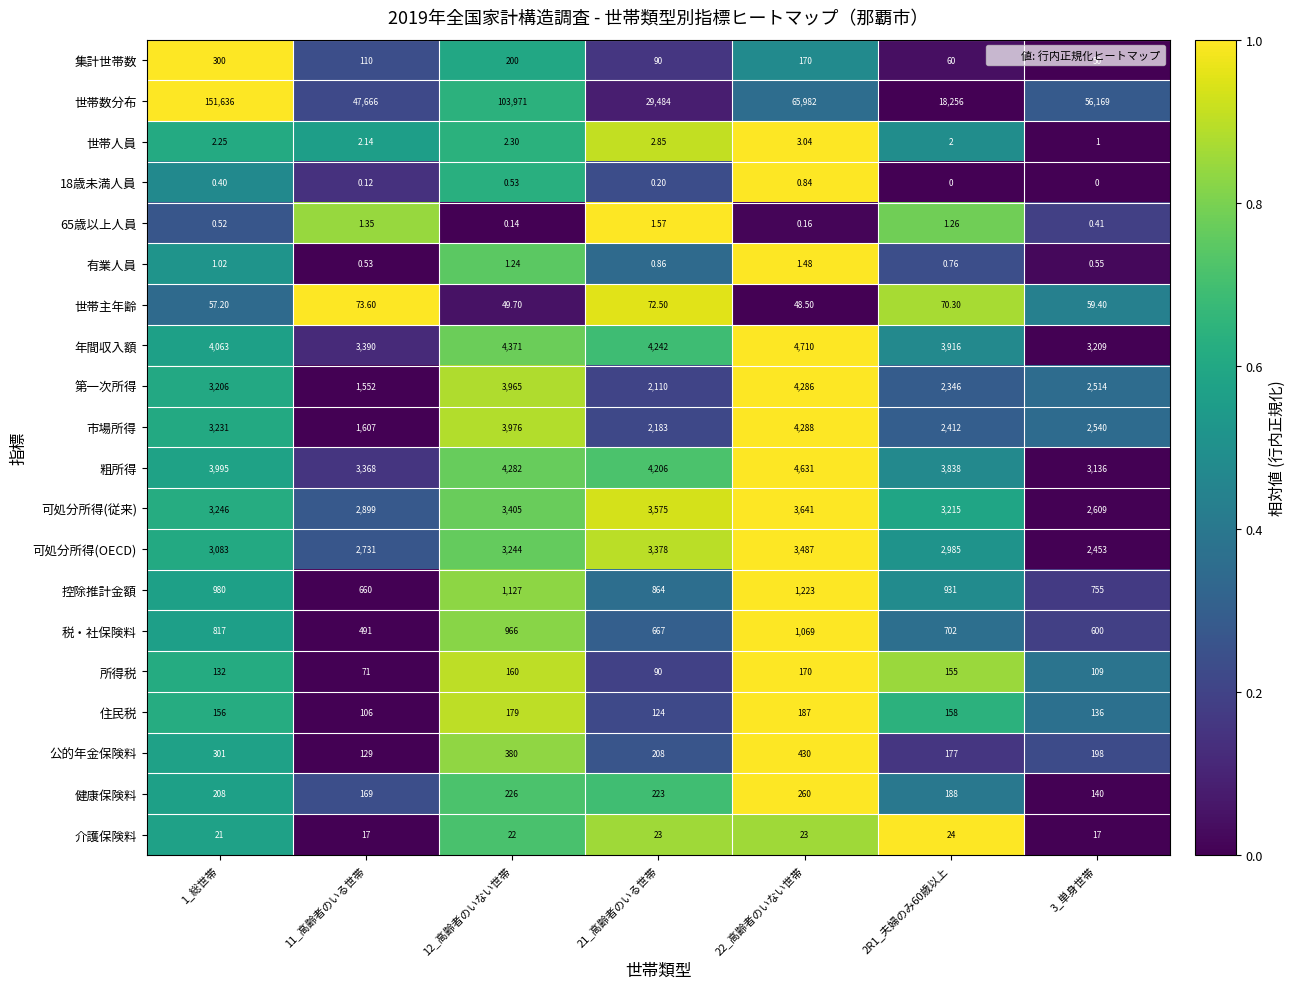

Is the value of 第一次所得 at 2R1_夫婦のみ60歳以上 greater than the value of 世帯数分布 at 12_高齢者のいない世帯?

No